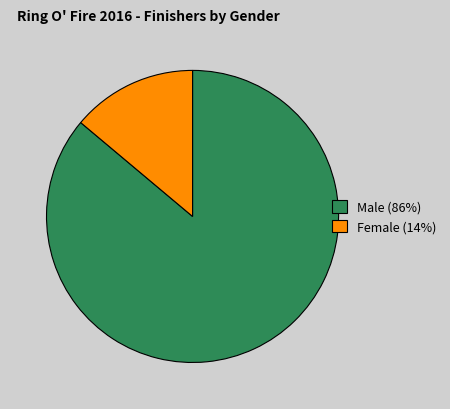

Rank the categories by value from lowest to highest.

Female, Male